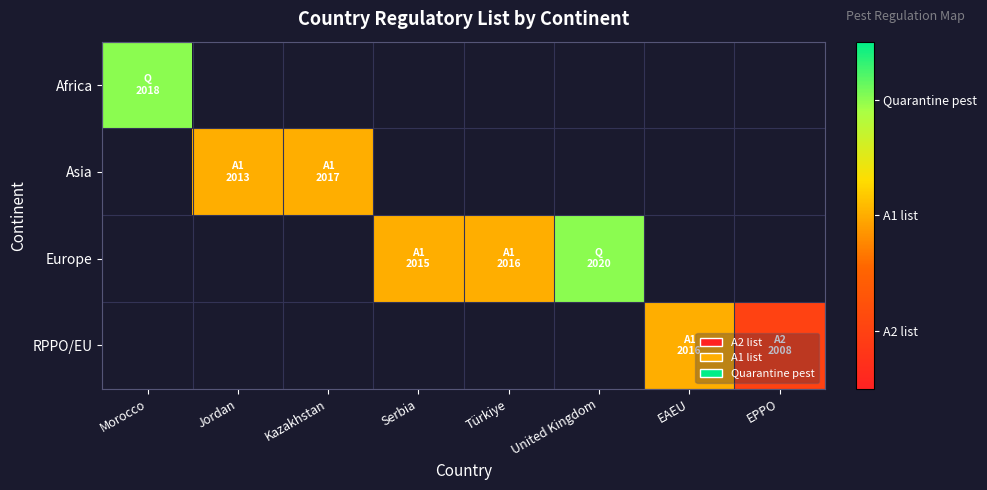

Which category has the lowest value across all series?

EPPO